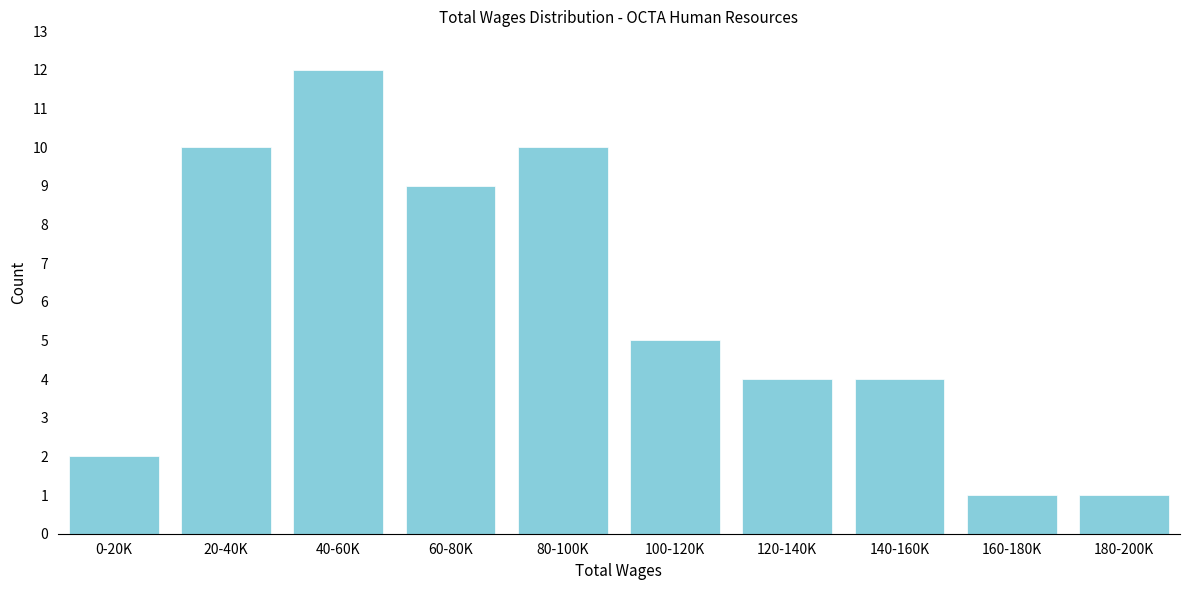

Reading left to right, what are all the values shown in this chart?

2	10	12	9	10	5	4	4	1	1